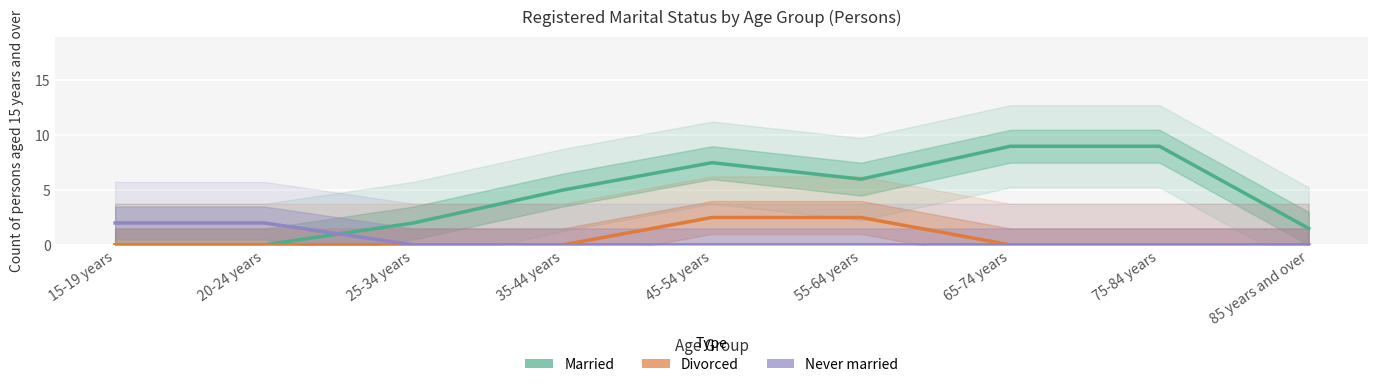

List the labels in order of Divorced value, largest first.

45-54 years, 55-64 years, 15-19 years, 20-24 years, 25-34 years, 35-44 years, 65-74 years, 75-84 years, 85 years and over